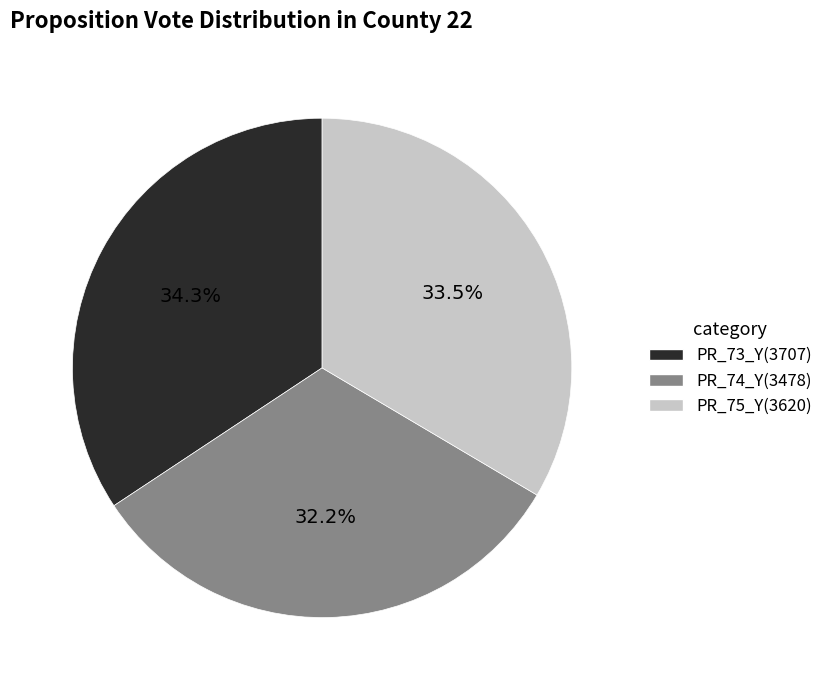

What is the smallest slice in the pie chart?

PR_74_Y(3478)